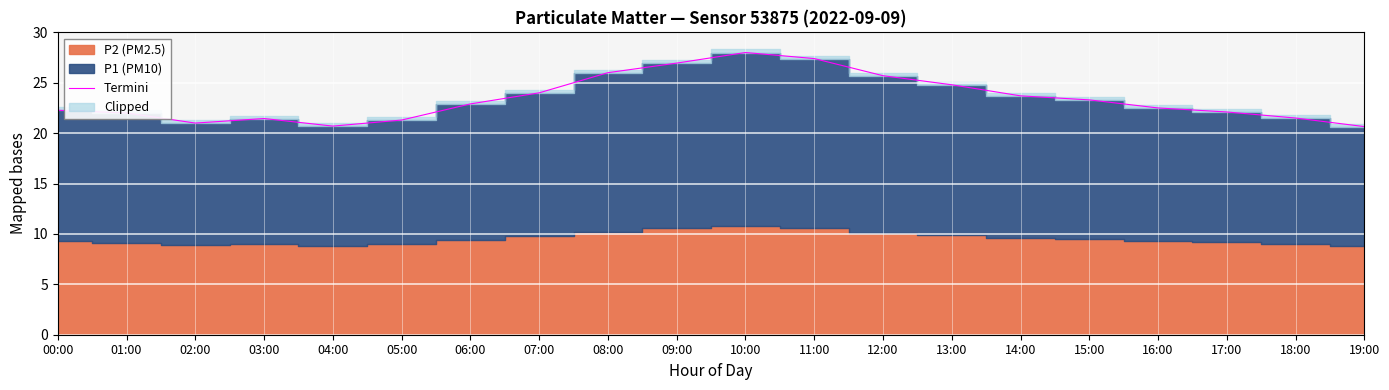

Reading left to right, what are all the values shown in this chart?

00:00=22.3	01:00=22.0	02:00=21.0	03:00=21.5	04:00=20.7	05:00=21.3	06:00=22.9	07:00=24.0	08:00=26.0	09:00=26.9	10:00=28.0	11:00=27.4	12:00=25.7	13:00=24.8	14:00=23.7	15:00=23.3	16:00=22.5	17:00=22.1	18:00=21.5	19:00=20.6